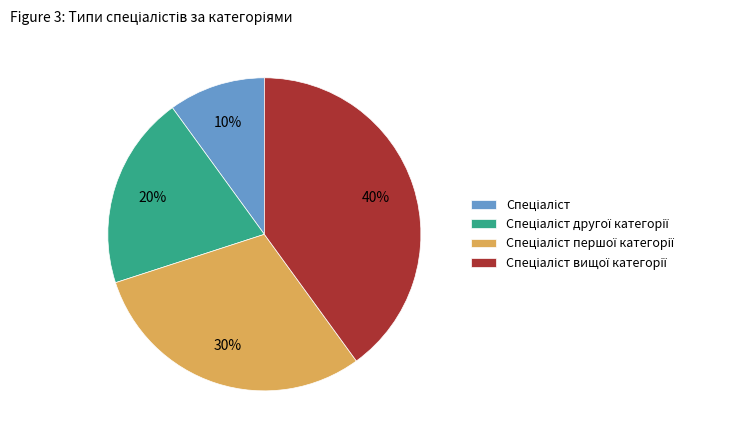

To the nearest percent, what is the difference between the largest and smallest slice percentages?

30%